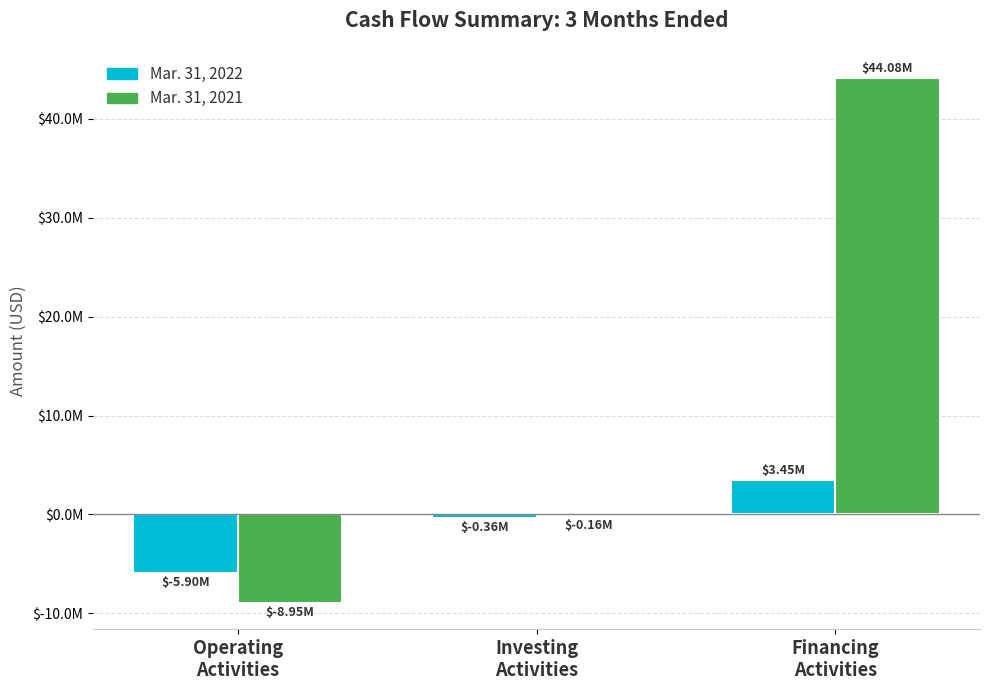

Are the bars grouped side by side (vs. stacked)?

Yes